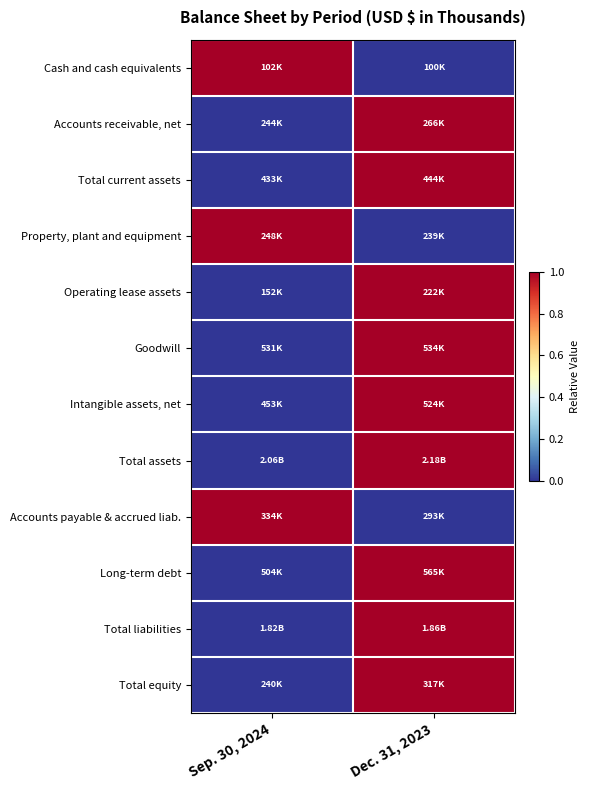

Count the number of data series in this chart.

12